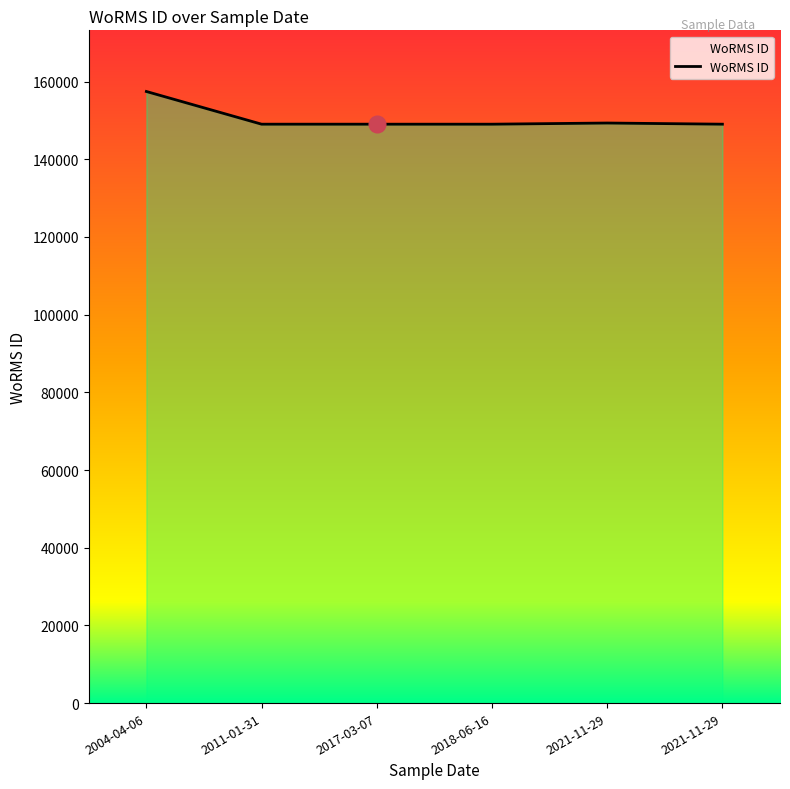

How many lines are shown in the chart?

1